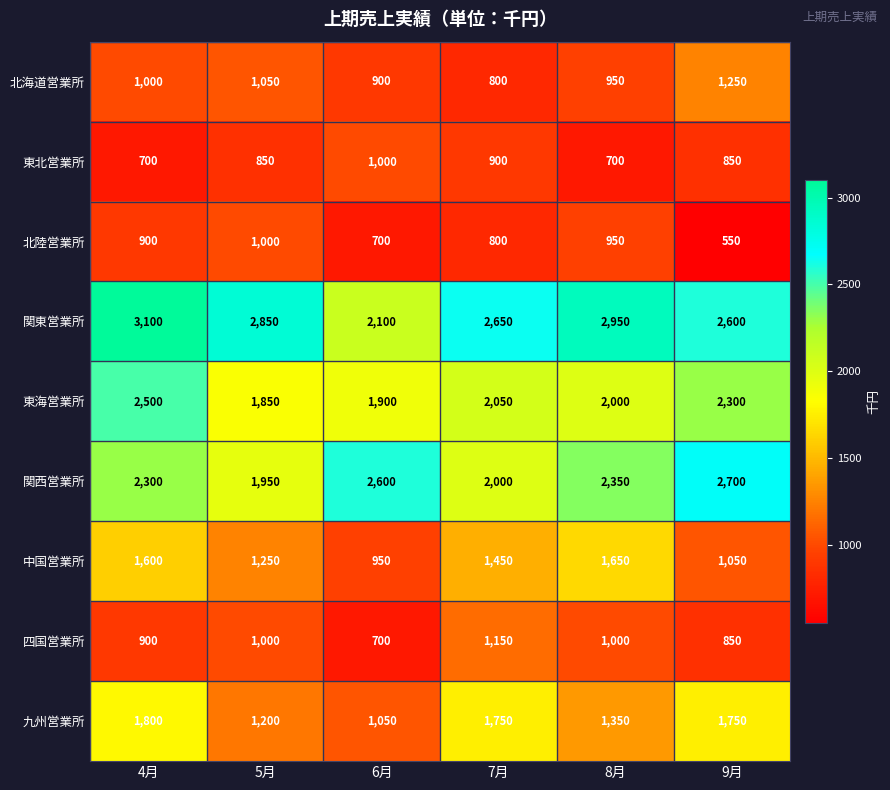

Is it true that 四国営業所 equals 900 at 4月?

True